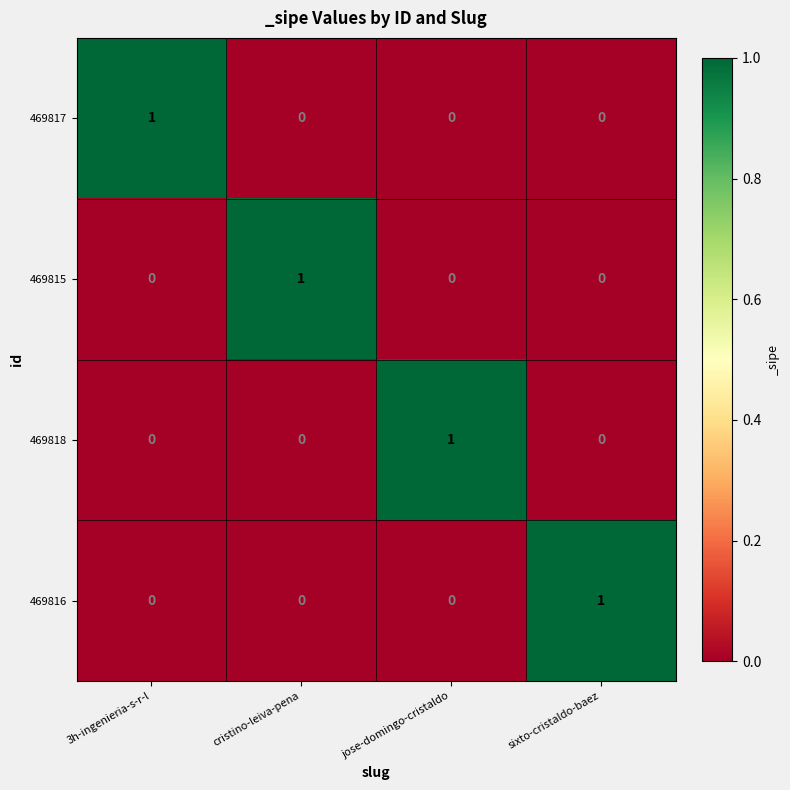

At which label does 469818 reach its peak?

jose-domingo-cristaldo